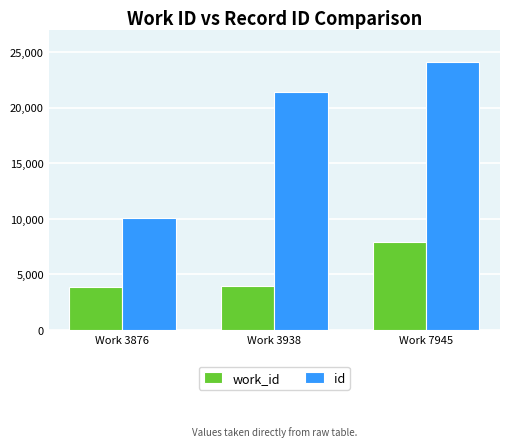

What is the total value across all series at Work 3876?

13920